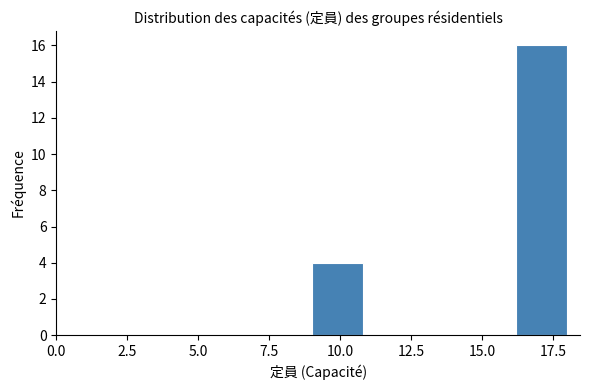

Around what value on the x-axis is the tallest bar? Give the approximate position of its centre, as read against the axis.

17.0